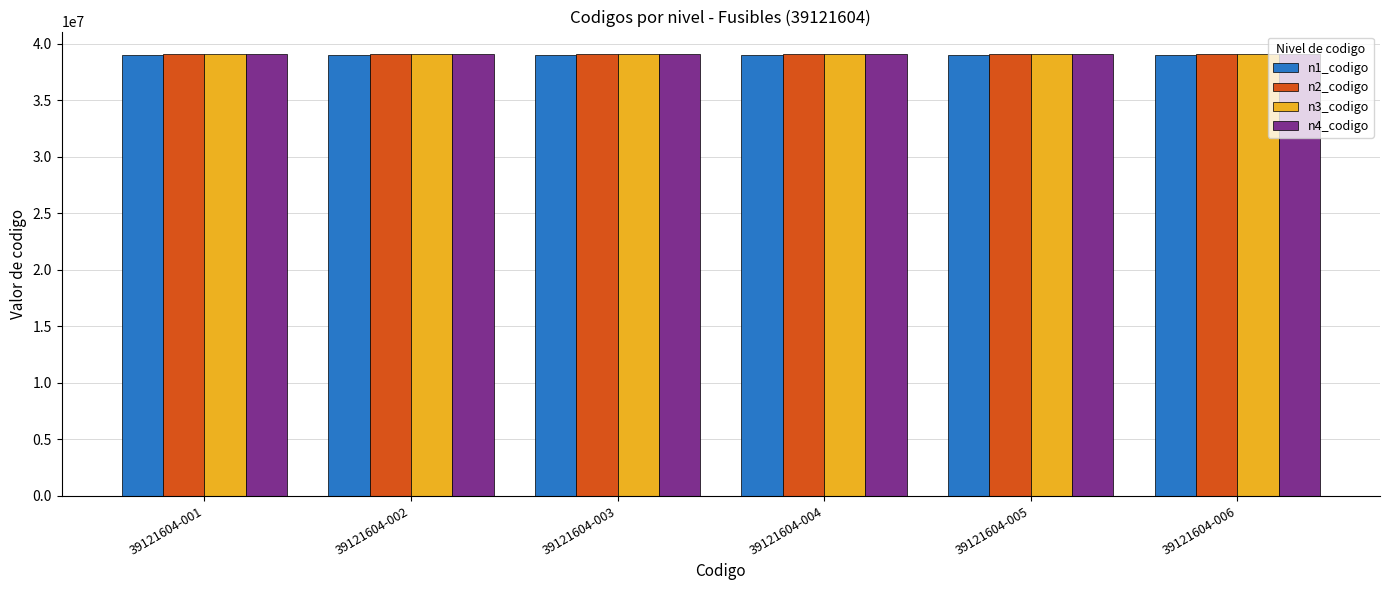

Reading left to right, list all the values displayed in this chart.

n1_codigo: 39121604-001=39000000	39121604-002=39000000	39121604-003=39000000	39121604-004=39000000	39121604-005=39000000	39121604-006=39000000
n2_codigo: 39121604-001=39120000	39121604-002=39120000	39121604-003=39120000	39121604-004=39120000	39121604-005=39120000	39121604-006=39120000
n3_codigo: 39121604-001=39121600	39121604-002=39121600	39121604-003=39121600	39121604-004=39121600	39121604-005=39121600	39121604-006=39121600
n4_codigo: 39121604-001=39121604	39121604-002=39121604	39121604-003=39121604	39121604-004=39121604	39121604-005=39121604	39121604-006=39121604